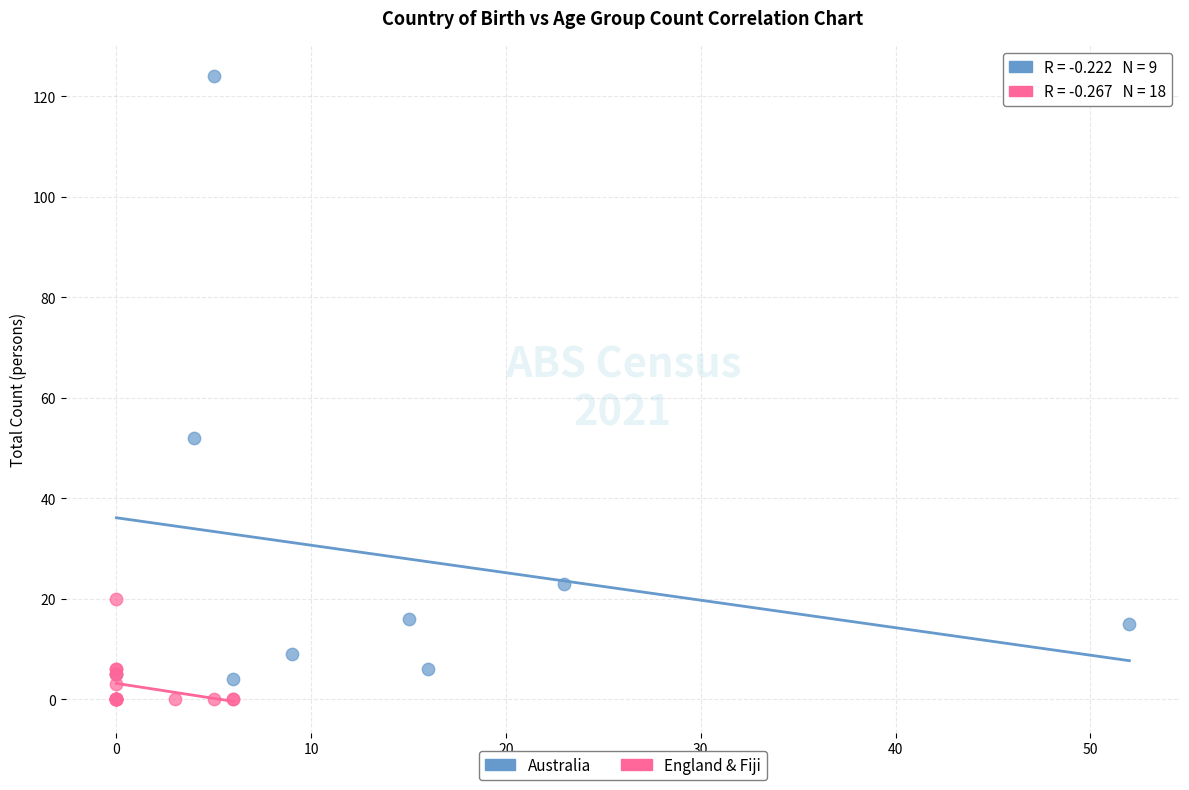

Which series has the largest Y range (max minus min)?

Australia